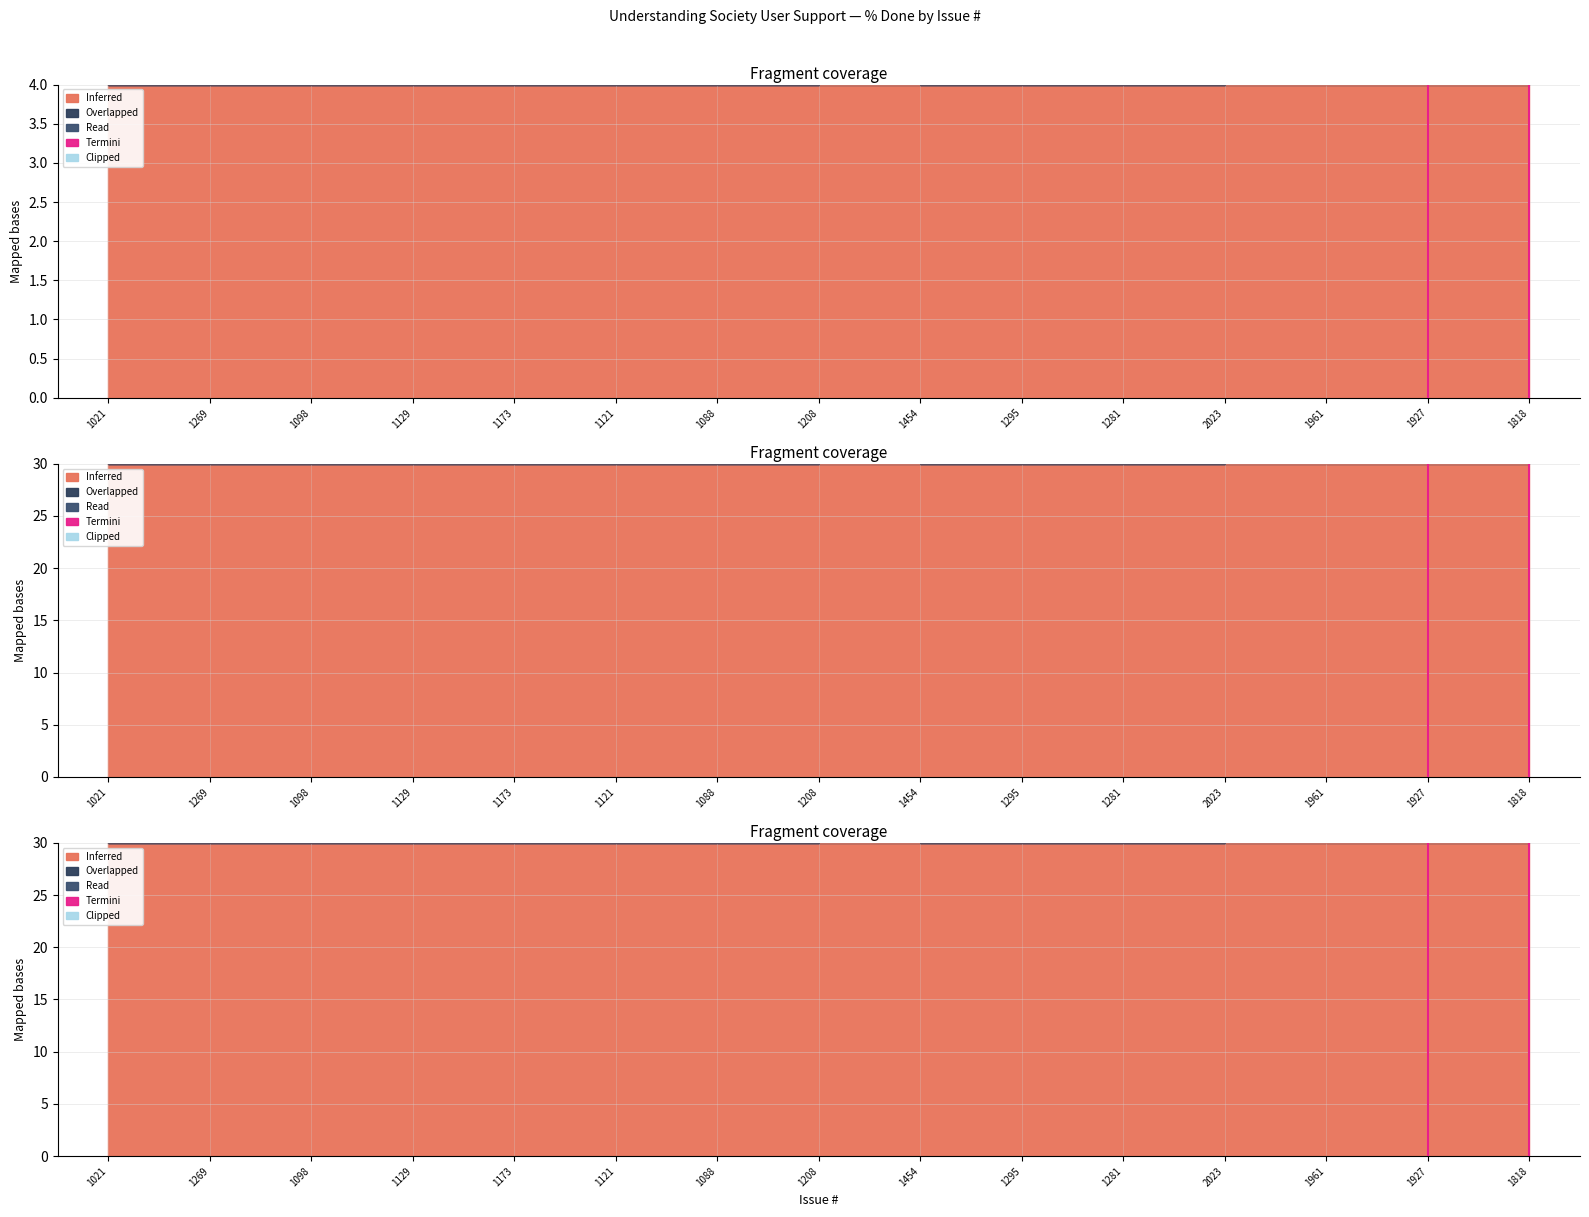

What is the label of the 8th point from the left?

1208